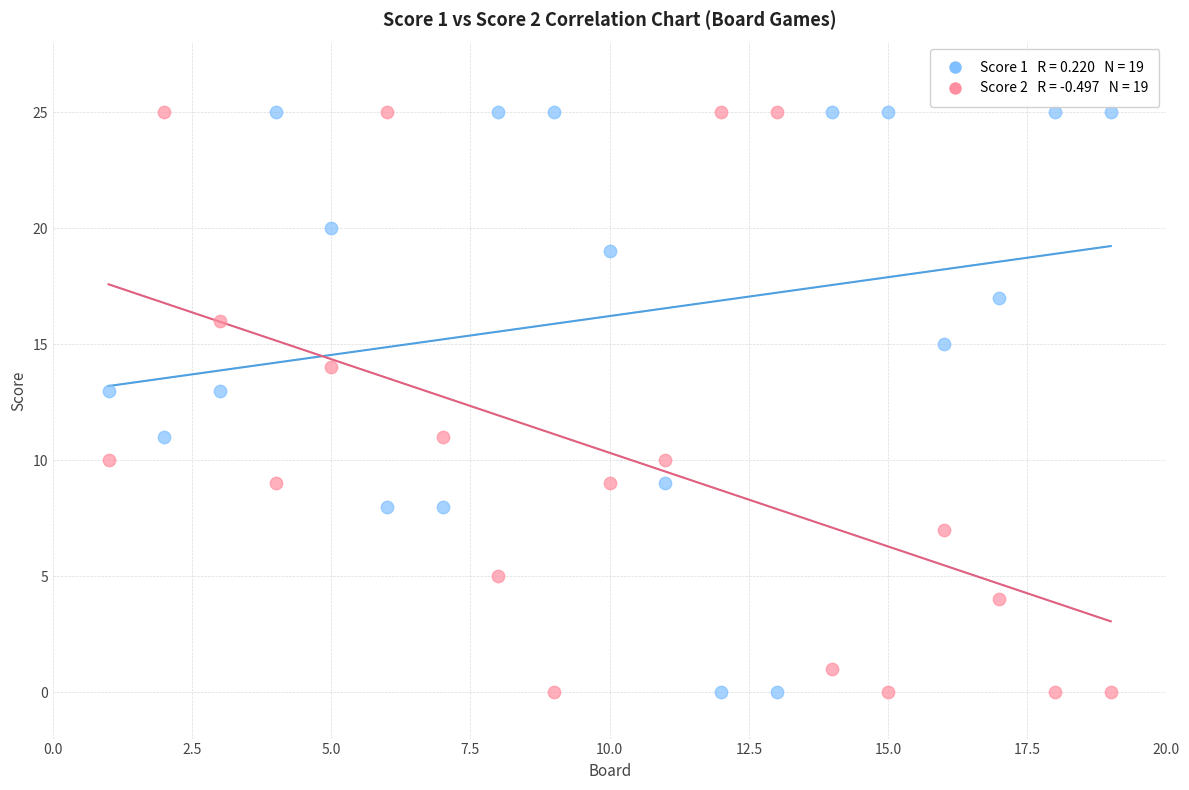

Across all data points, what is the range of Y values (max minus min)?

25